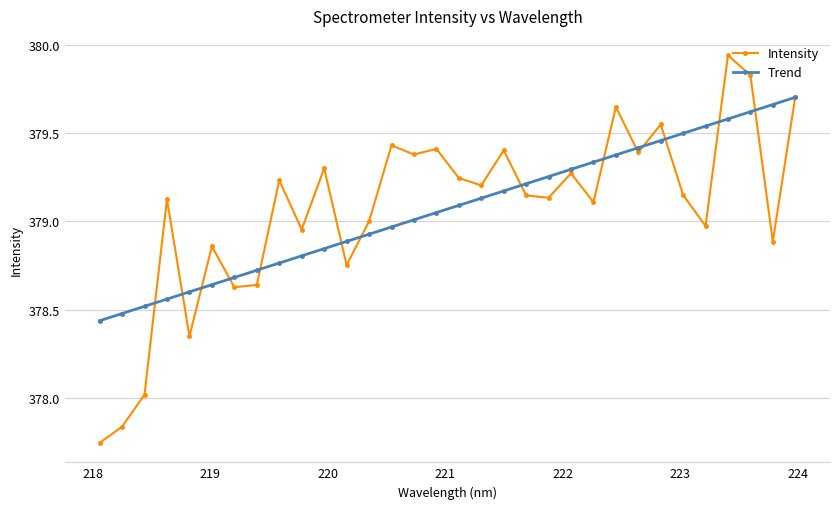

Which series has the widest spread of values?

Intensity